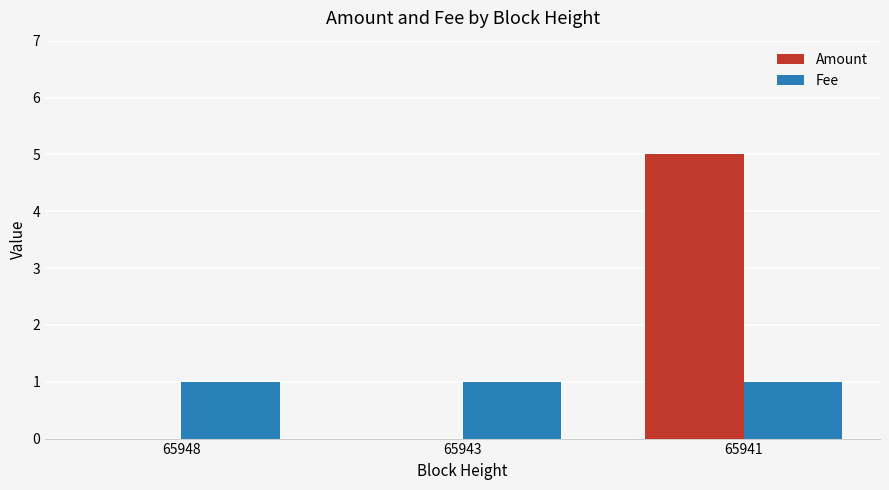

Which series has the largest total across all categories?

Amount